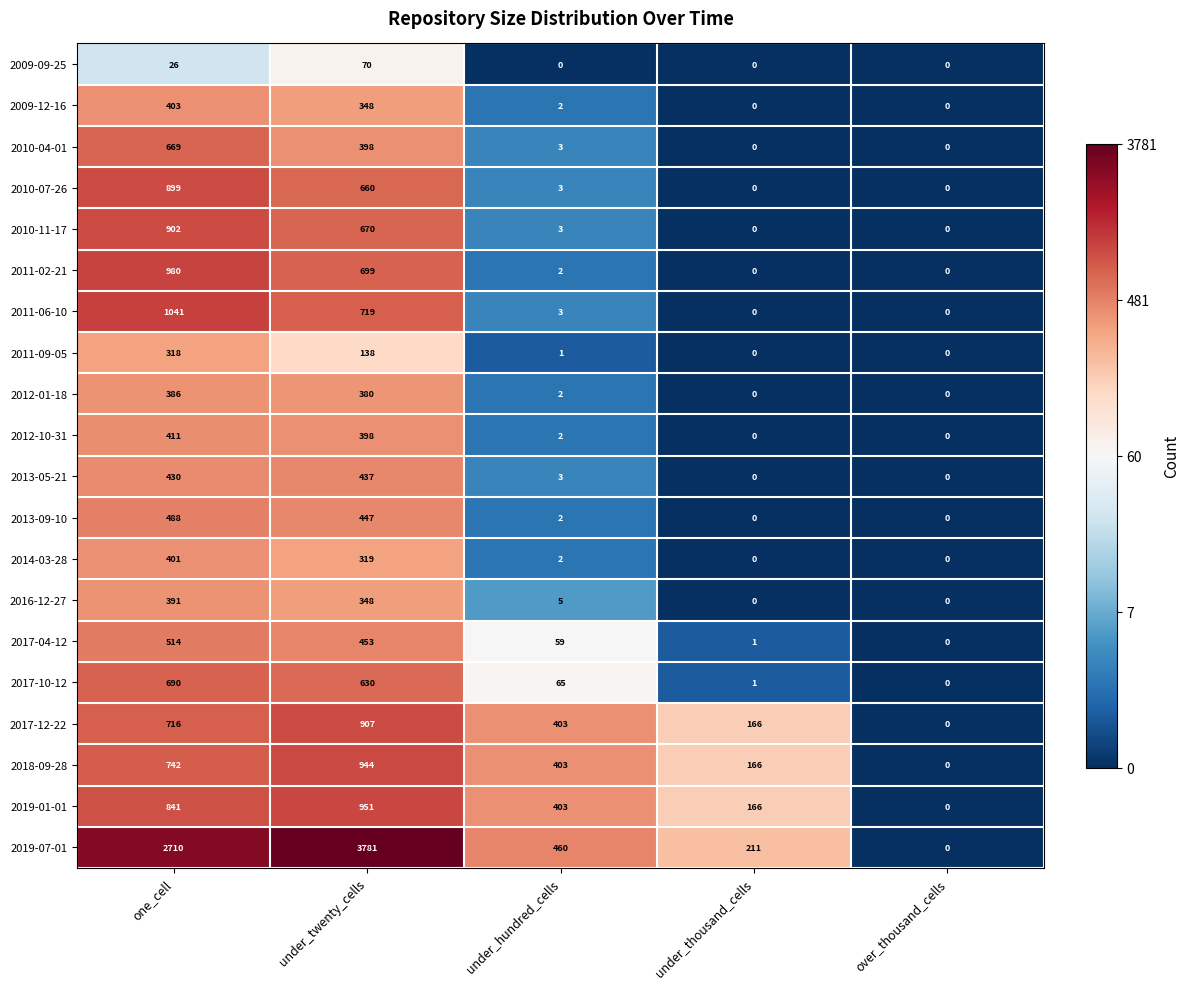

Count the number of categories in the chart.

5